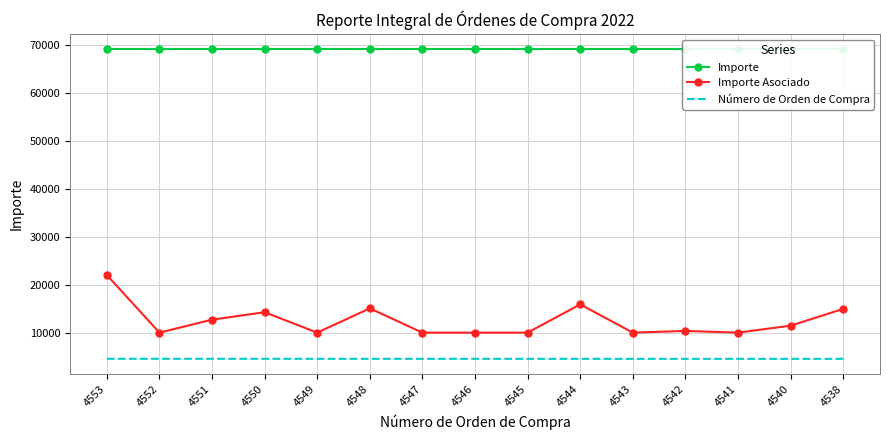

True or false: Número de Orden de Compra has a value of 4545.0 at 4545.

True